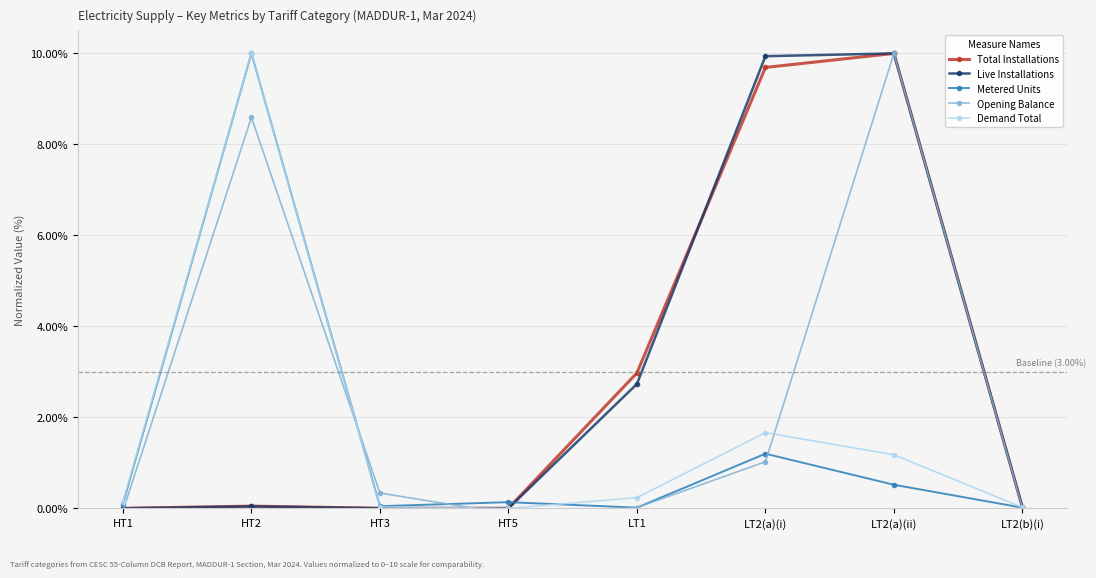

What is the average value of the Metered Units series?

1.5